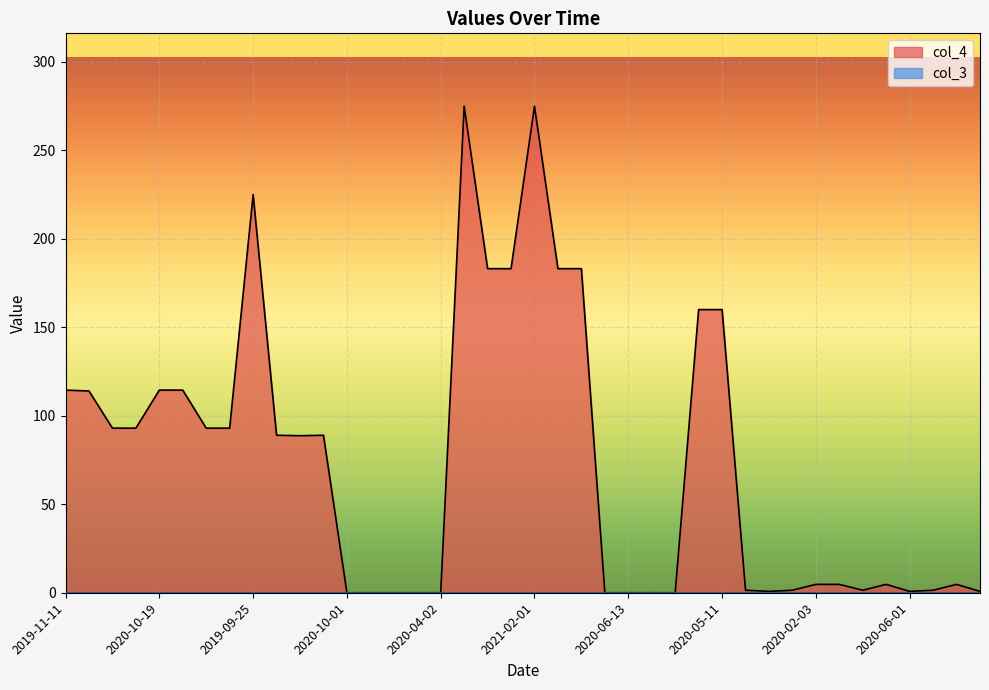

True or false: the data has more than 2 interior local peaks.

True